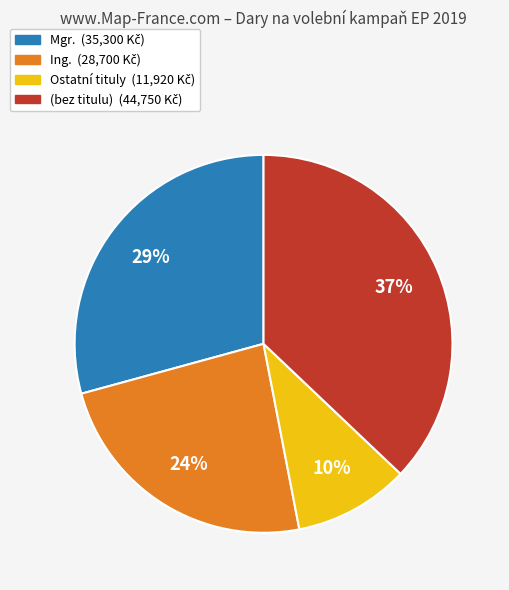

How many segments does this pie chart have?

4